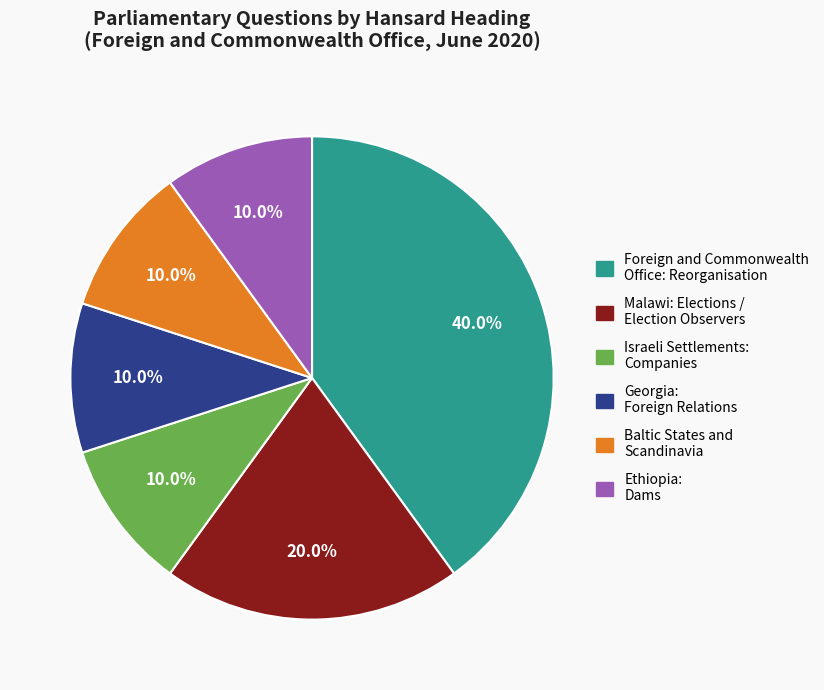

What percentage do Georgia: Foreign Relations and Ethiopia: Dams together represent?

20.0%